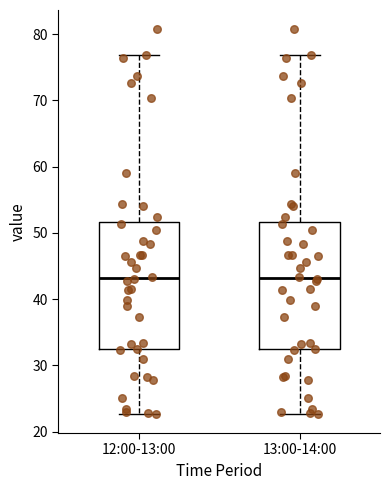

Where is the upper edge of the box for 13:00-14:00 on the y-axis? The values are not printed on the chart, so give them approximately, as read against the axis.

52